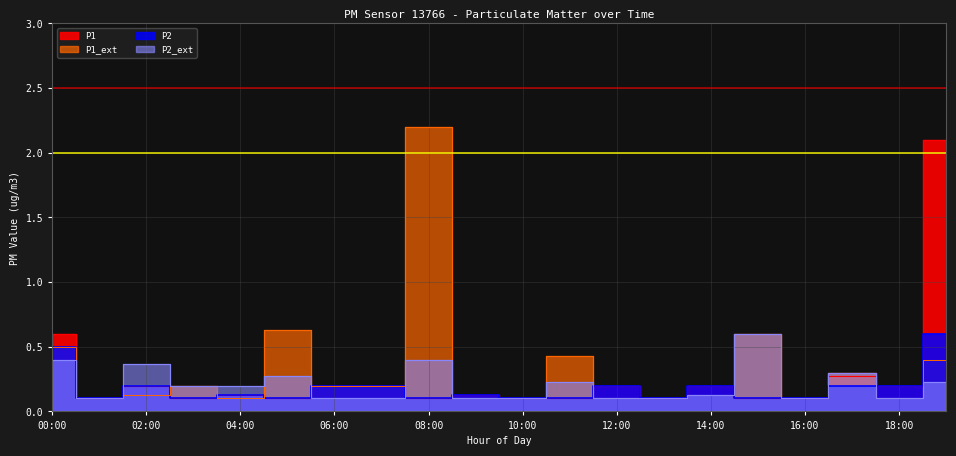

How many interior local valleys does the P2 series have?

5